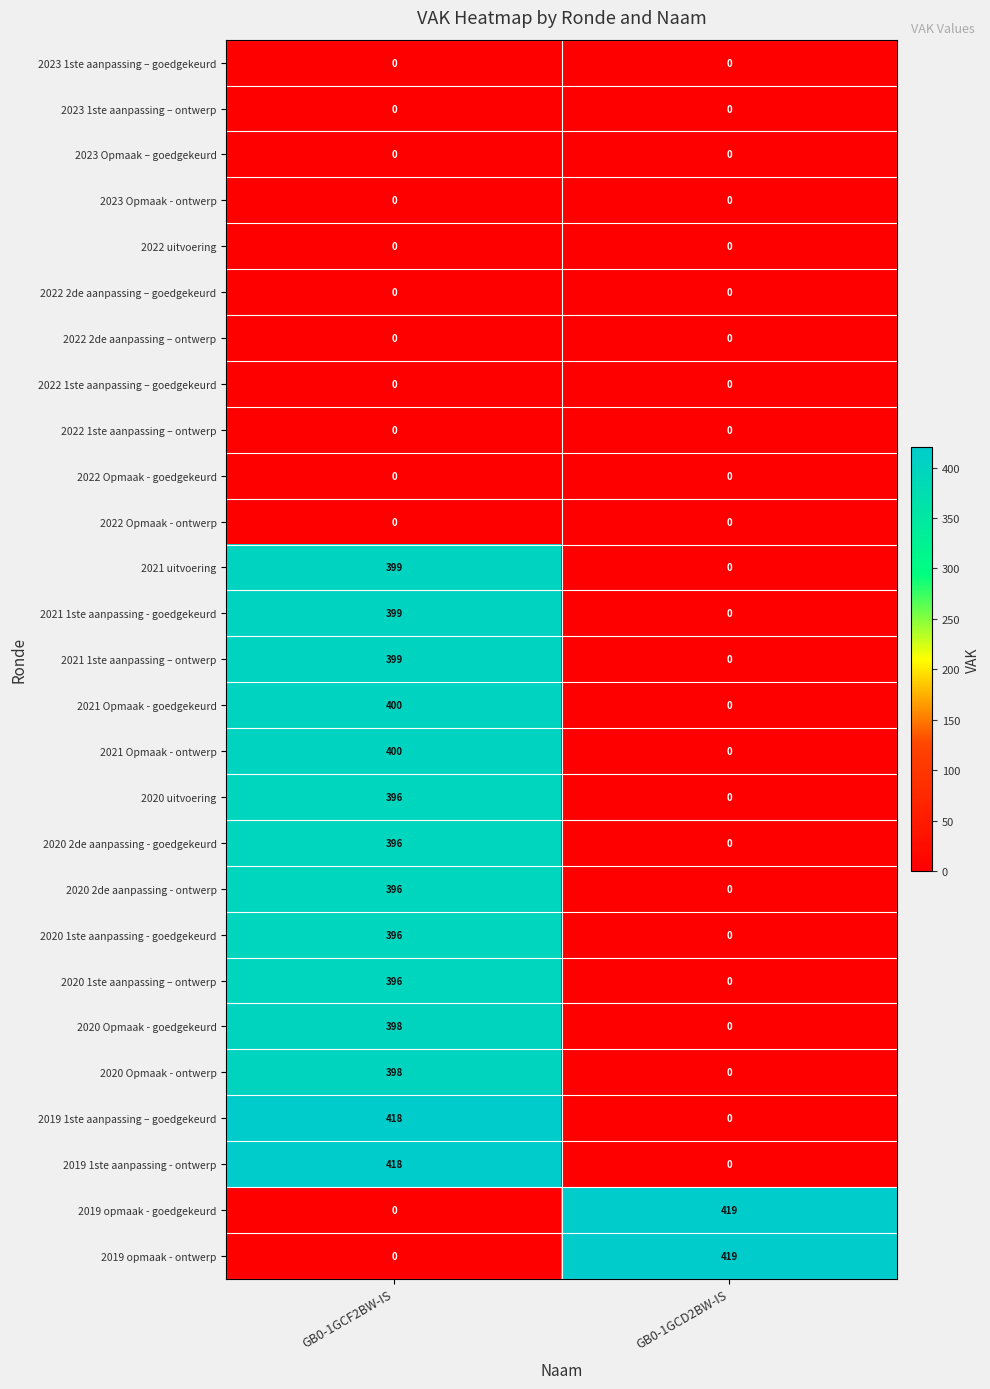

What is the difference between the highest and lowest values at GB0-1GCD2BW-IS?

419